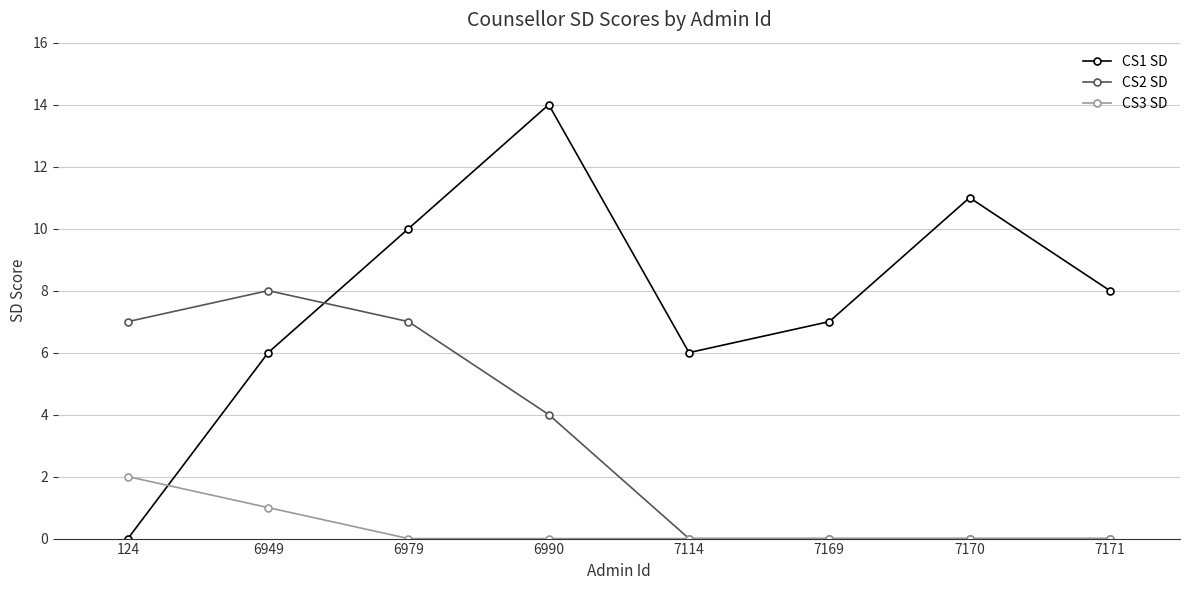

What is the sum of the CS1 SD values at 6979 and 6949?

16